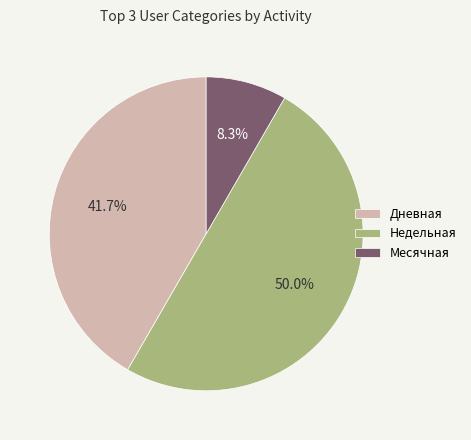

What percentage do Дневная and Месячная together represent?

50.0%